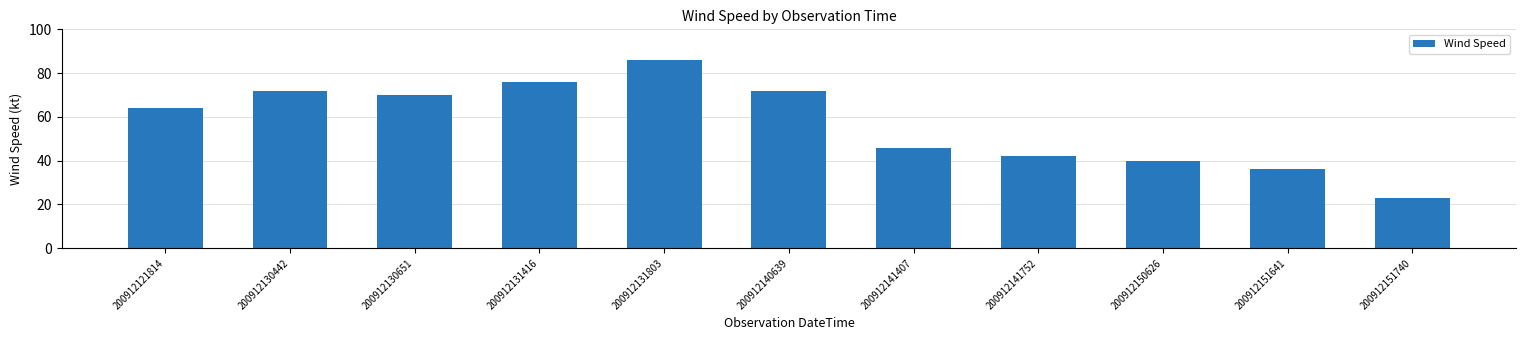

Reading left to right, what are all the values shown in this chart?

200912121814=64	200912130442=72	200912130651=70	200912131416=76	200912131803=86	200912140639=72	200912141407=46	200912141752=42	200912150626=40	200912151641=36	200912151740=23